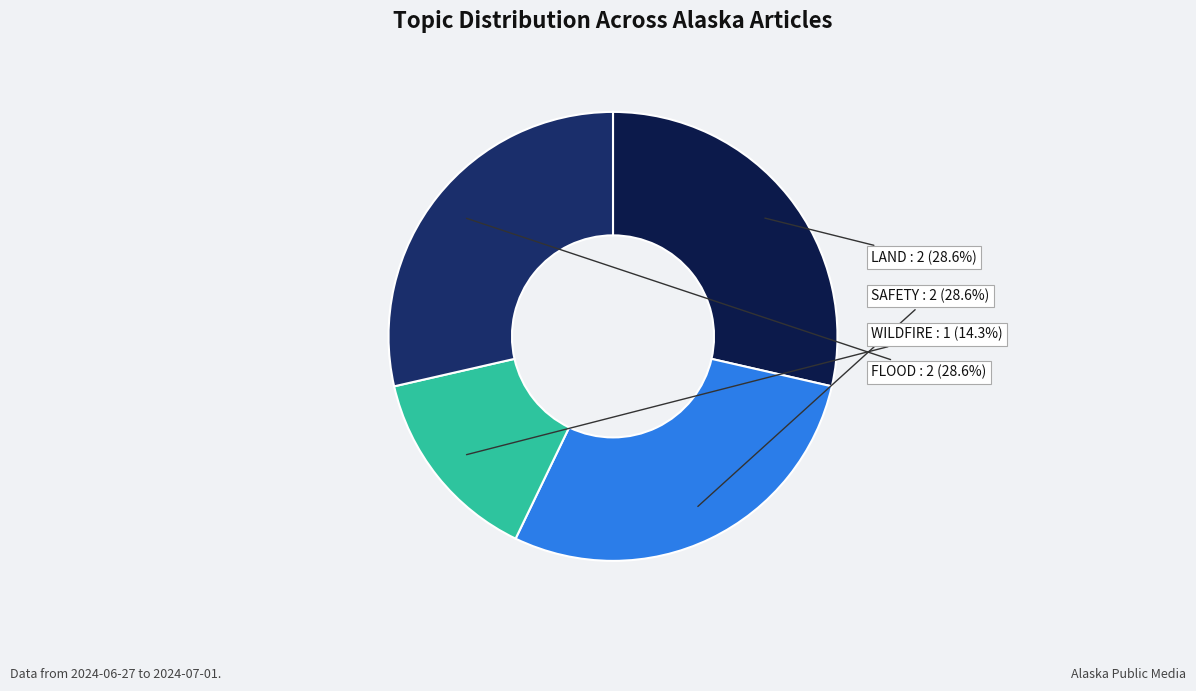

What is the ratio of the value at LAND to the value at FLOOD?

1.0